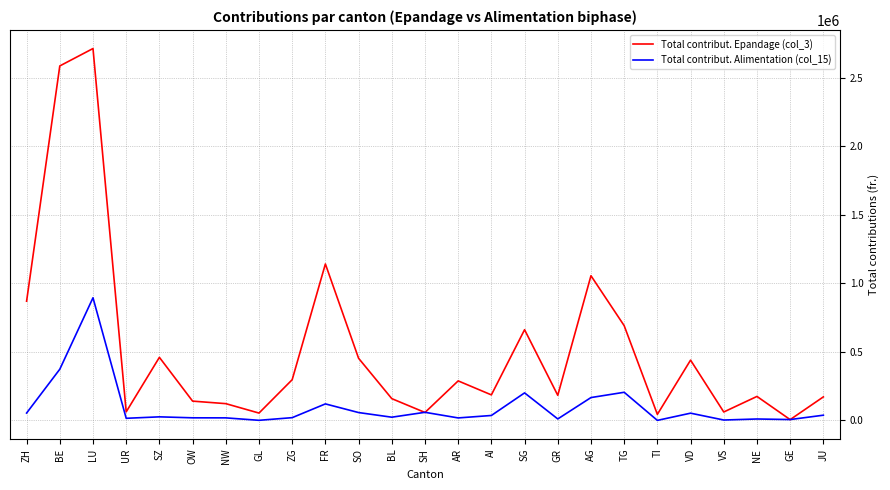

The value of Total contribut. Alimentation (col_15) at LU is 894762.1. True or false?

True